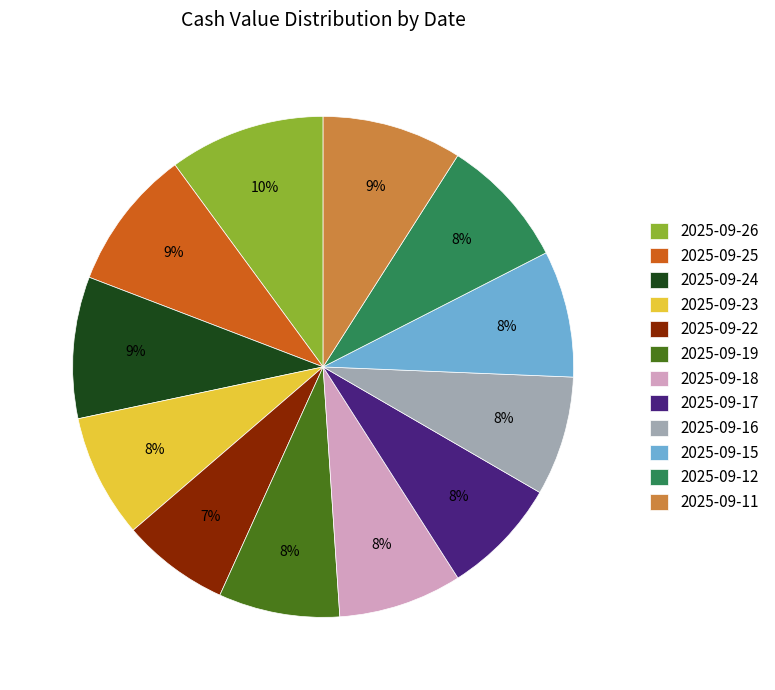

Does 2025-09-26 account for over 50% of the chart?

No